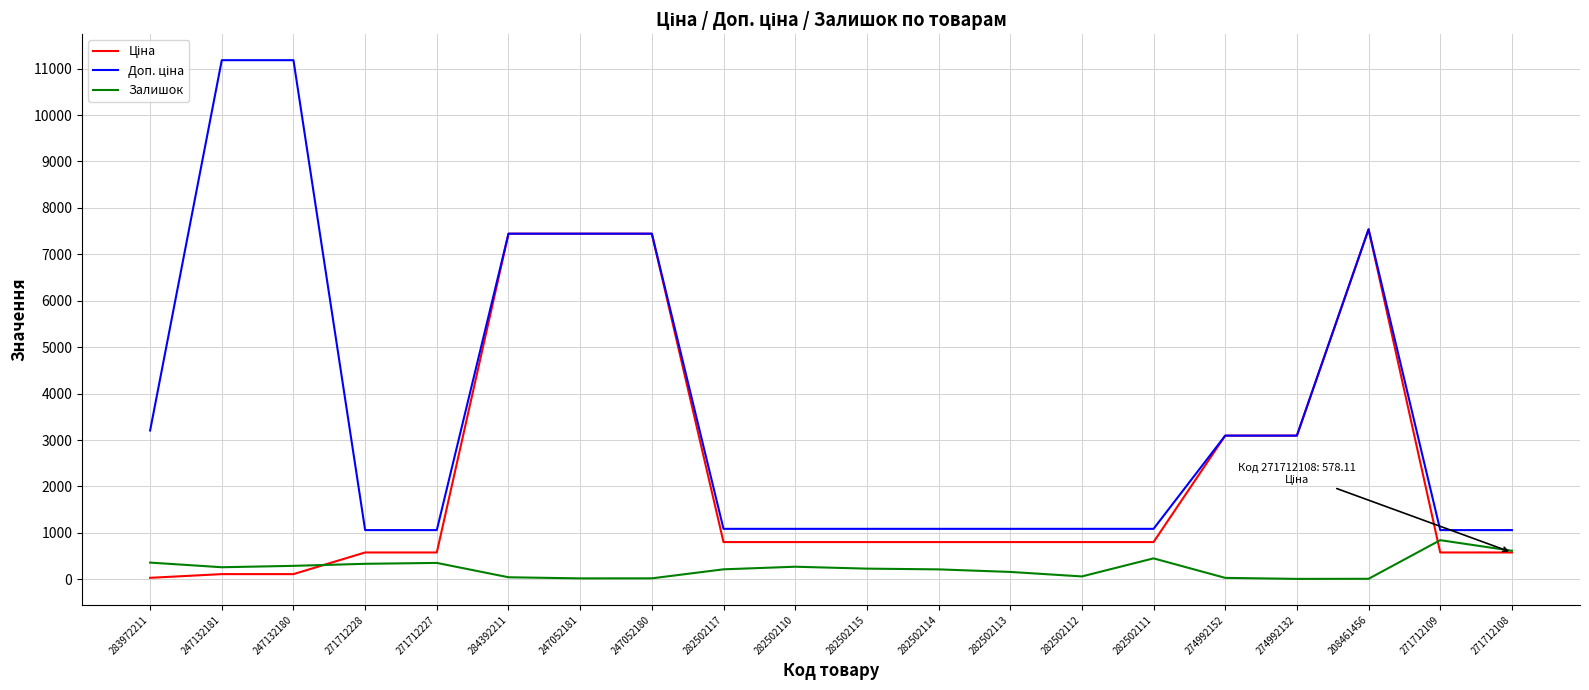

Is this an area chart (filled region under the line)?

No